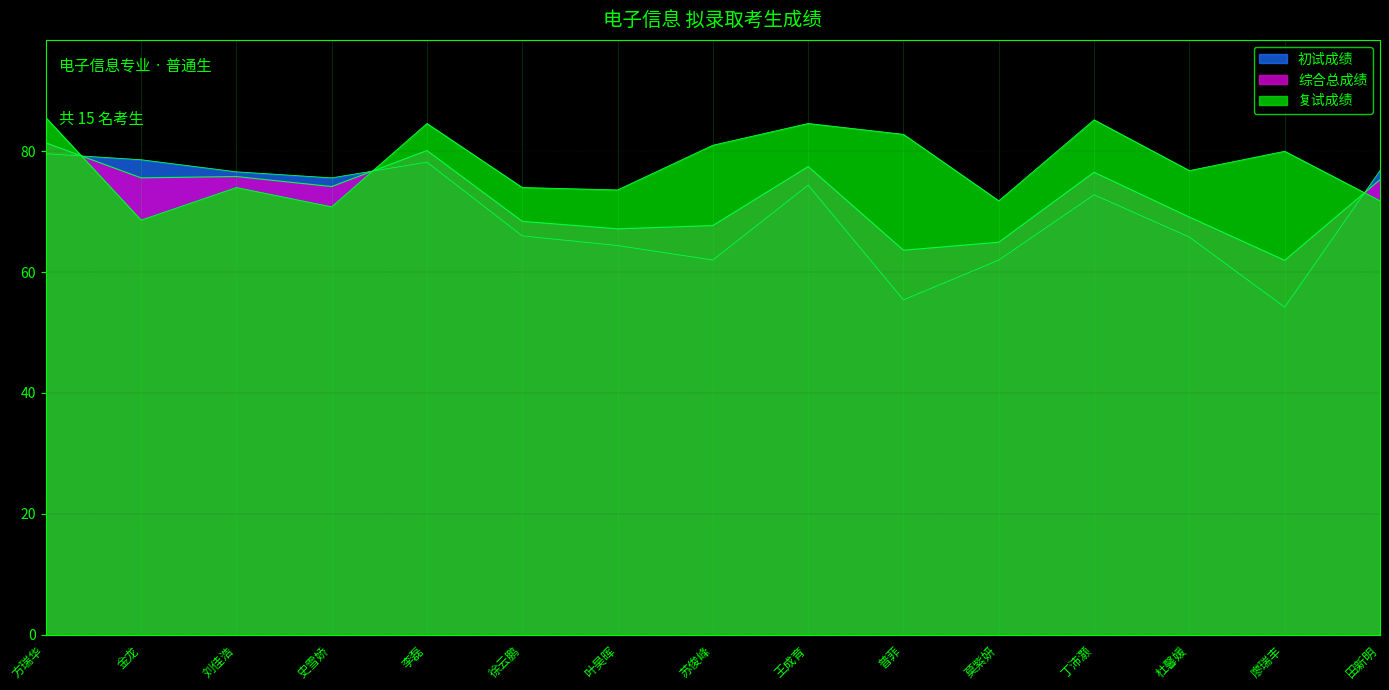

What is the difference between the maximum and minimum values in the 复试成绩 series?

17.0